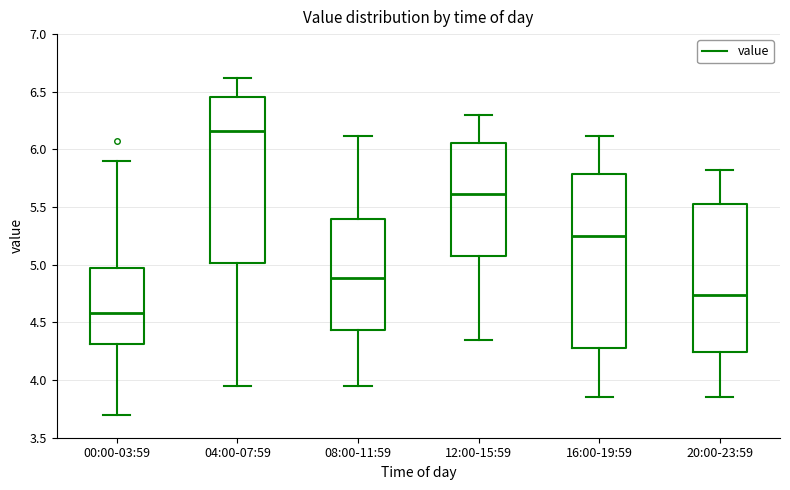

Reading left to right, transcribe this box plot: for each box, give where its median line is, the range the box spans, and where its two whiskers end, as read against the y-axis. The values are not printed on the chart, so give them approximately, as read against the axis.

00:00-03:59: median 4.60, box 4.30 to 4.95, whiskers 3.70 to 5.90
04:00-07:59: median 6.15, box 5.00 to 6.45, whiskers 3.95 to 6.60
08:00-11:59: median 4.90, box 4.45 to 5.40, whiskers 3.95 to 6.10
12:00-15:59: median 5.60, box 5.10 to 6.05, whiskers 4.35 to 6.30
16:00-19:59: median 5.25, box 4.30 to 5.80, whiskers 3.85 to 6.10
20:00-23:59: median 4.75, box 4.25 to 5.55, whiskers 3.85 to 5.80